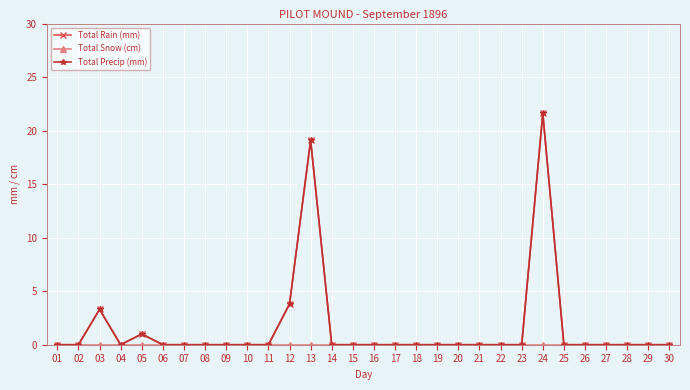

Is this an area chart (filled region under the line)?

No